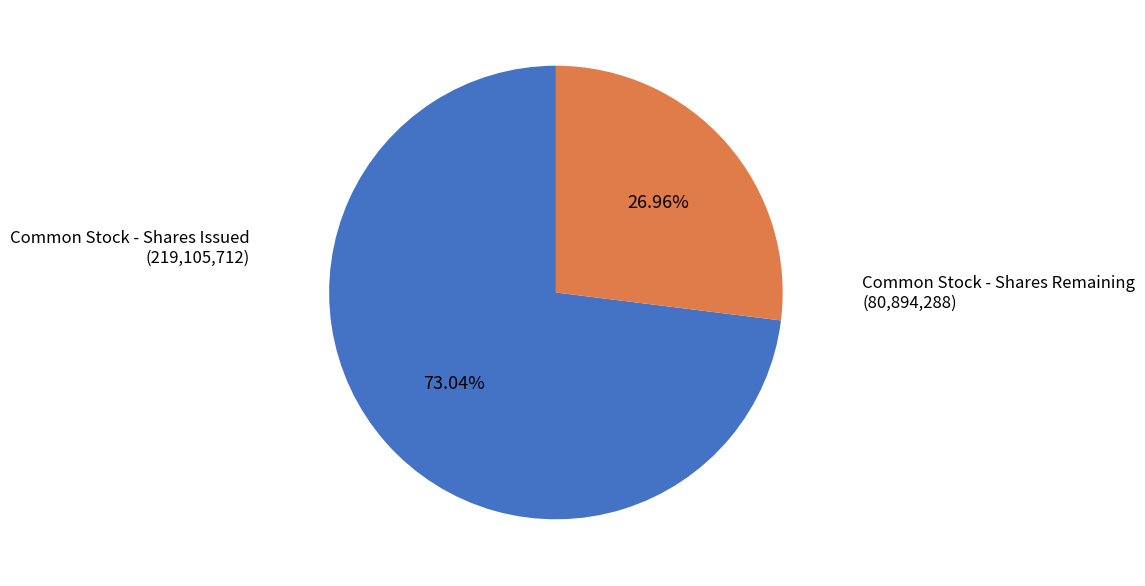

How many slices are in this pie chart?

2